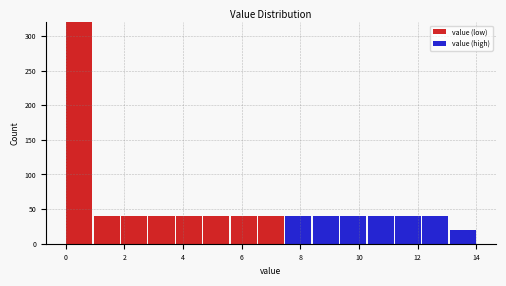

Reading left to right, list every stacked bar in this chart as the range it spans on the x-axis followed by its total height. Neither the bar edges nor the heights are printed on the chart, so give them approximately, as read against the axes.

0.0 to 1.0: 320
1.0 to 1.8: 40
1.8 to 2.8: 40
2.8 to 3.8: 40
3.8 to 4.6: 40
4.6 to 5.6: 40
5.6 to 6.6: 40
6.6 to 7.4: 40
7.4 to 8.4: 40
8.4 to 9.4: 40
9.4 to 10.2: 40
10.2 to 11.2: 40
11.2 to 12.2: 40
12.2 to 13.0: 40
13.0 to 14.0: 20